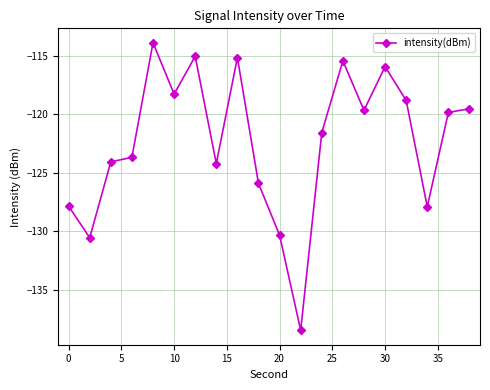

What is the value of the 16th point from the left?

-115.9